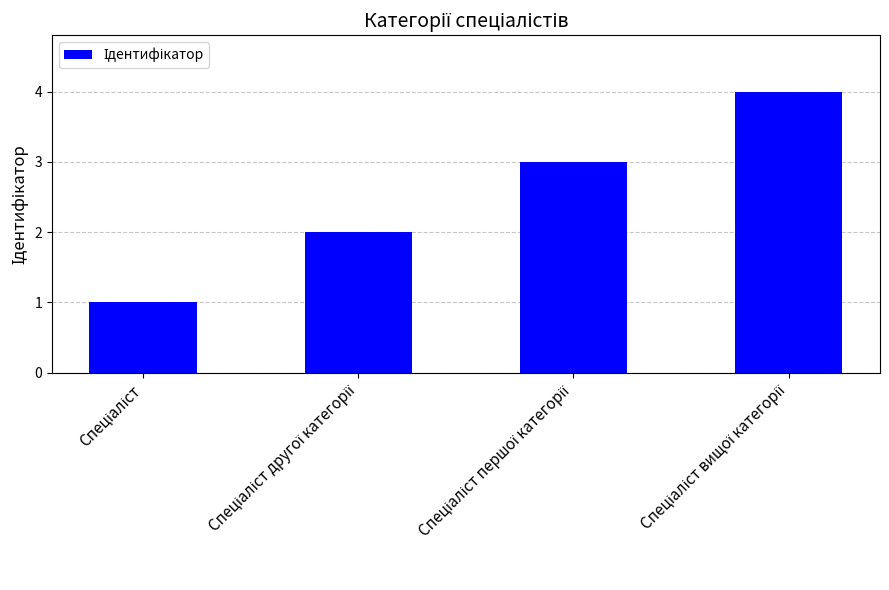

Reading left to right, extract all data points from this chart.

1	2	3	4